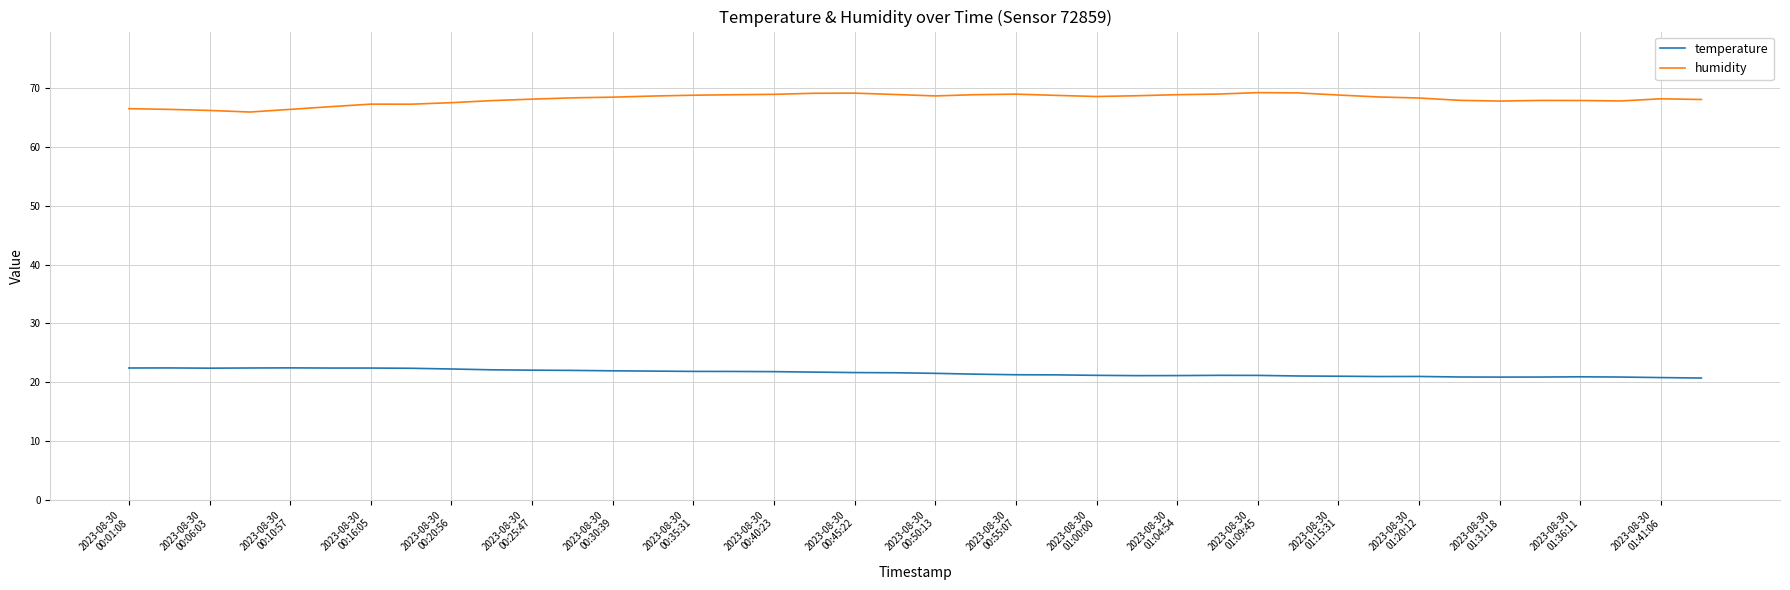

What are all the series names shown in the legend?

temperature, humidity